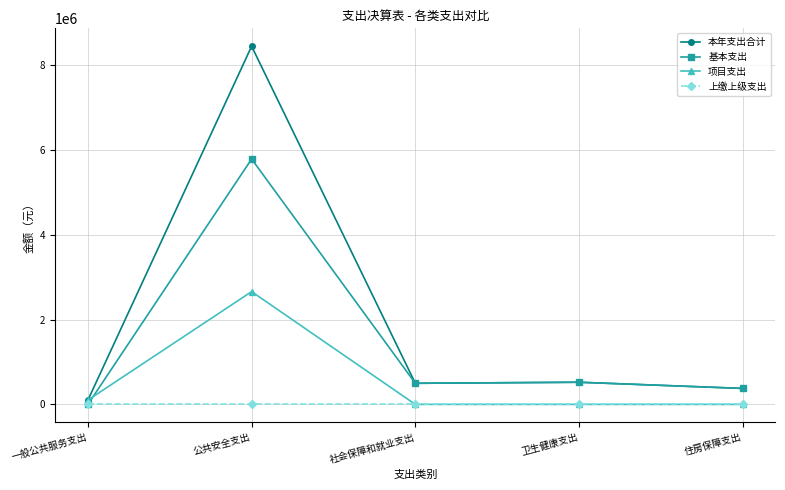

Which series has the widest spread of values?

本年支出合计